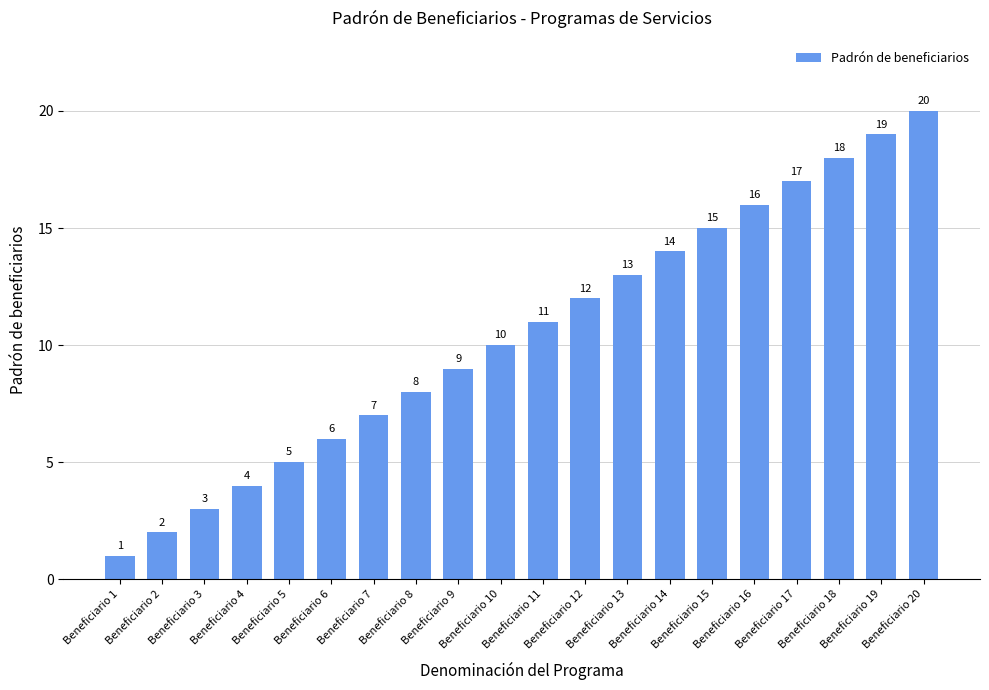

How many bars are there in total?

20